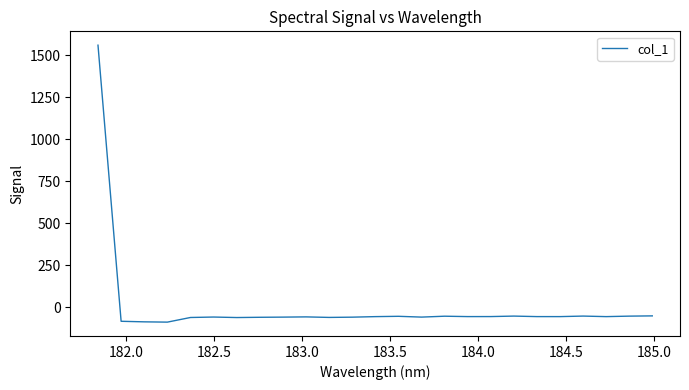

What is the smallest value displayed?

-89.7